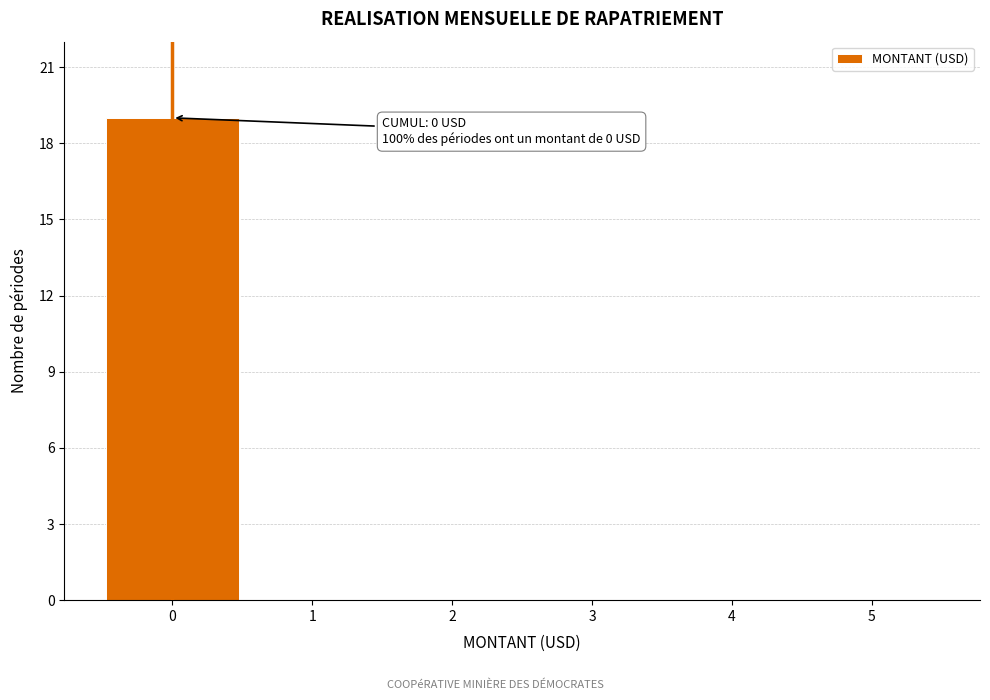

Over which range of the x-axis is the bar tallest?

-0.5 to 0.5